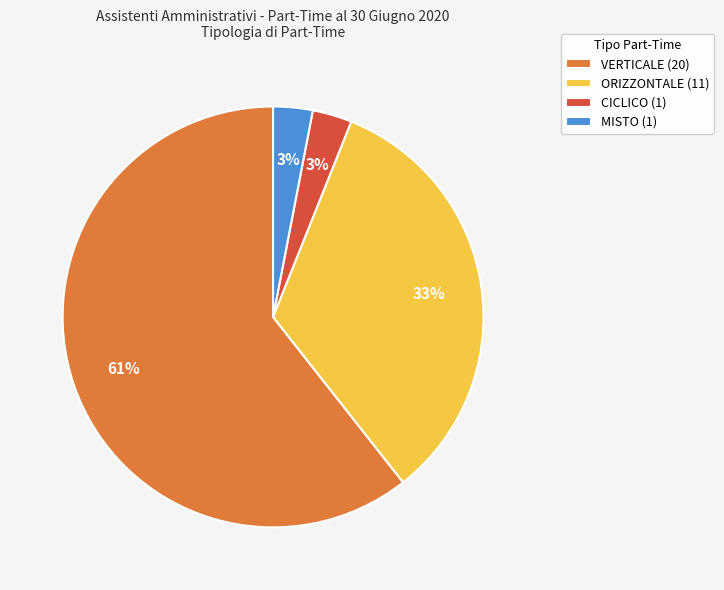

To the nearest percent, what is the average slice percentage?

25%